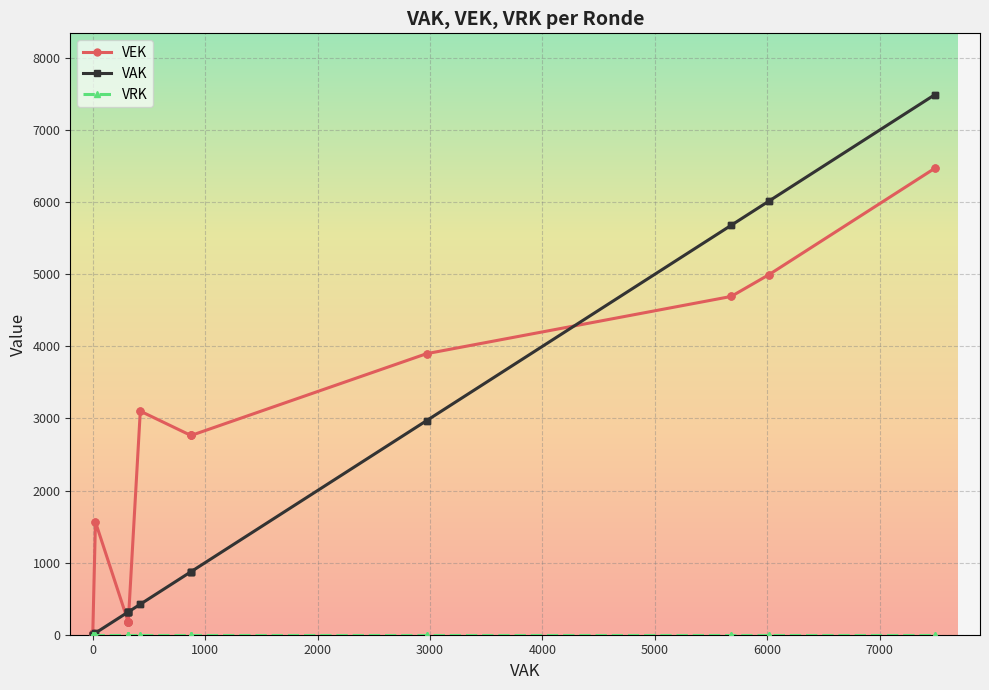

How many distinct data groups are displayed?

3